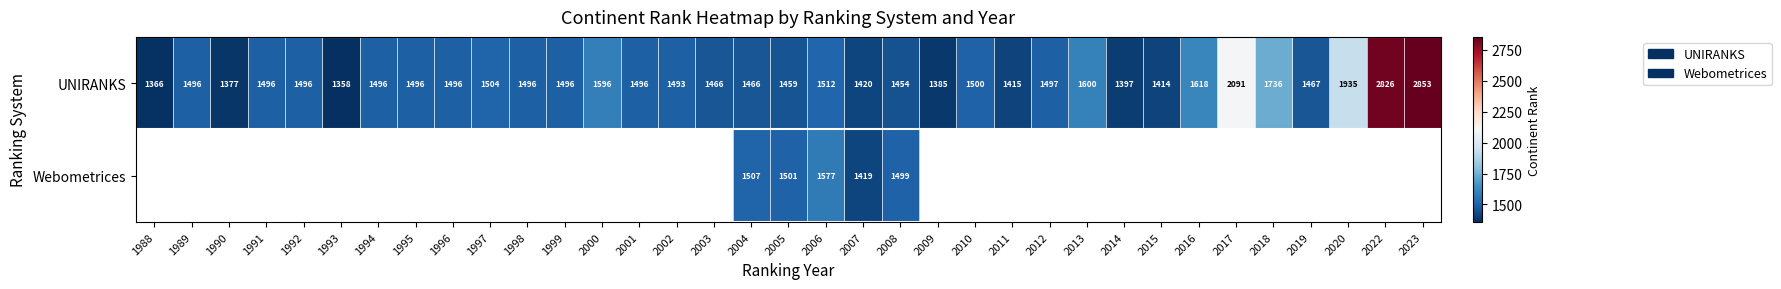

The value of Webometrices at 2004 is 1507. True or false?

True